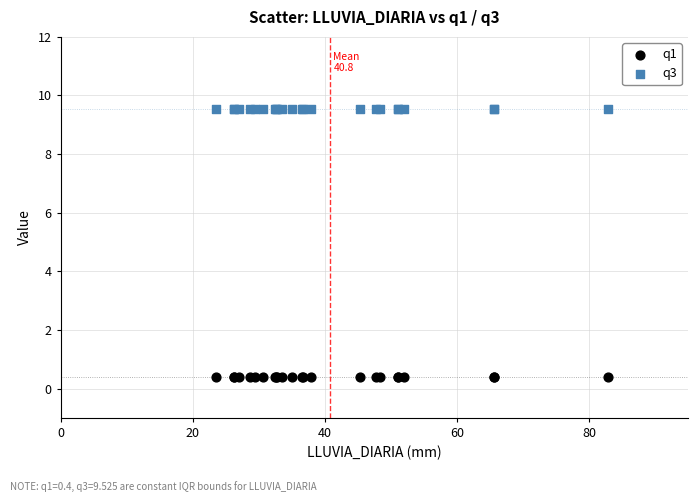

Which series contains the highest Y value?

q3